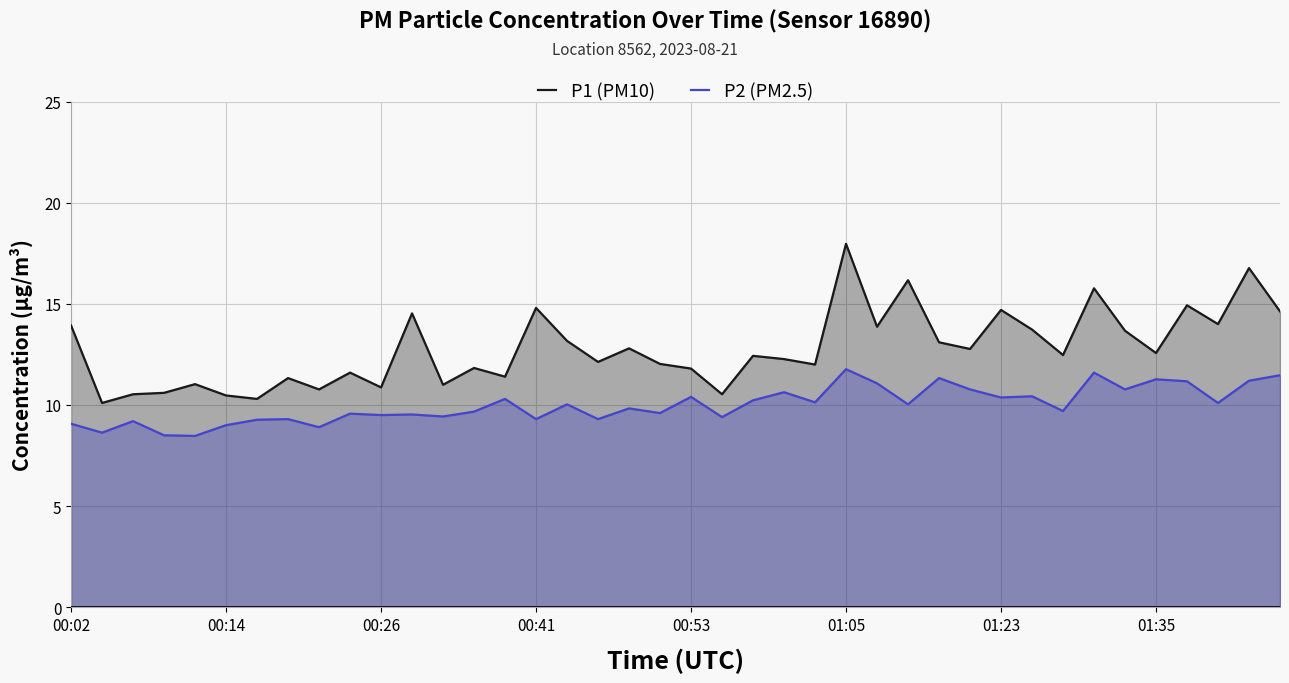

What is the sum of the P2 (PM2.5) values at 34 and 00:02?

19.8